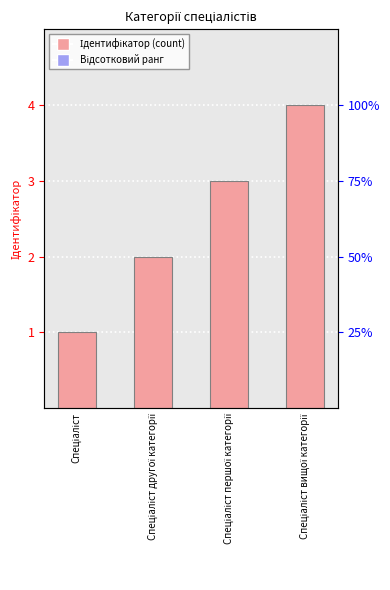

What is the greatest value displayed?

4